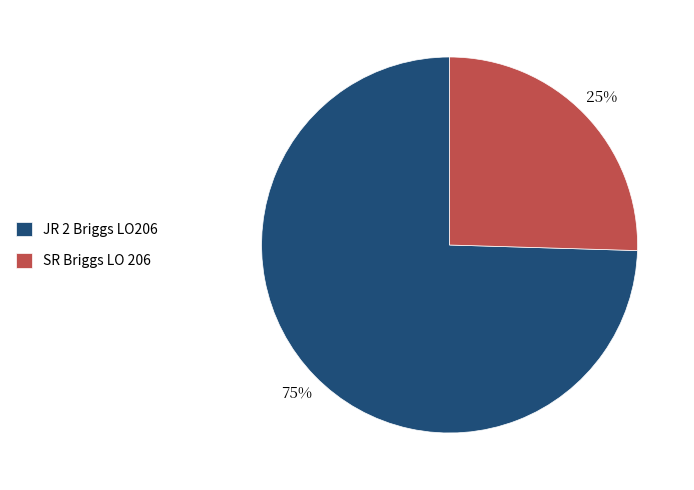

The JR 2 Briggs LO206 slice represents 75% of the pie. True or false?

True